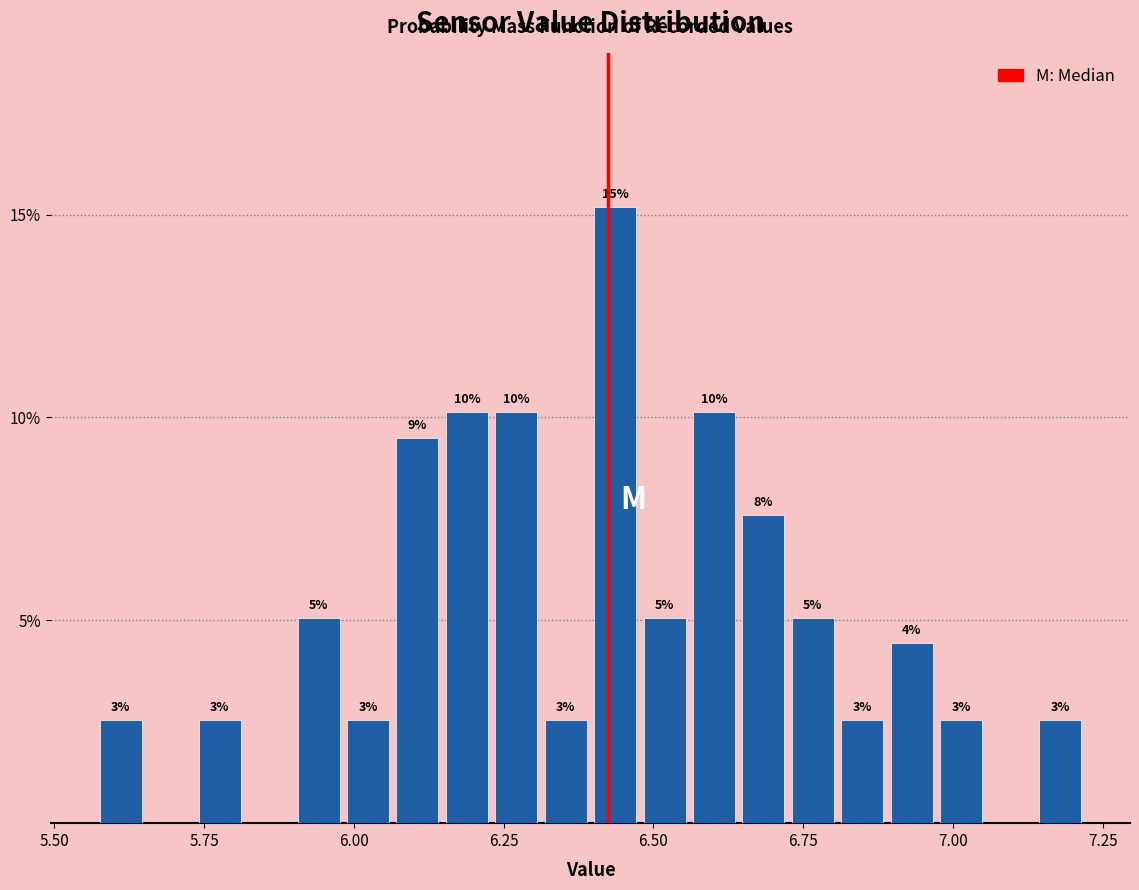

Around what value on the x-axis is the tallest bar? Give the approximate position of its centre, as read against the axis.

6.45